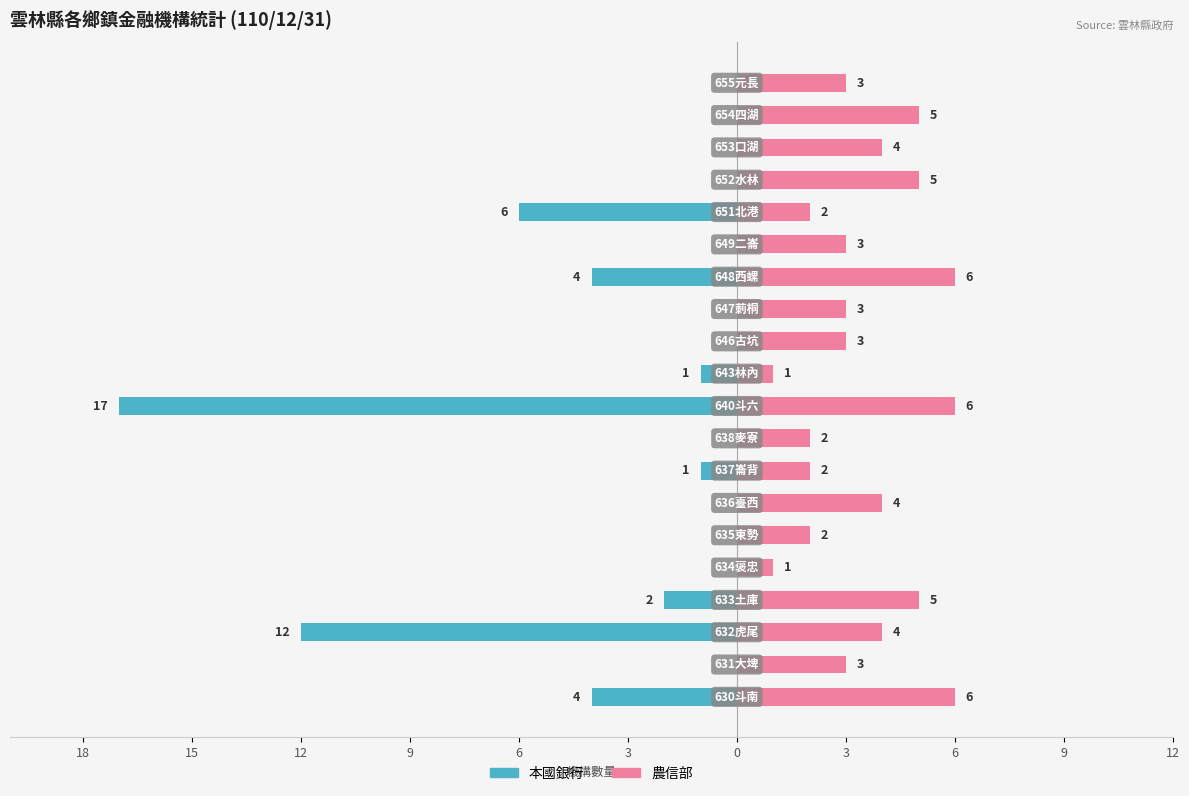

What are all the series names shown in the legend?

本國銀行, 農信部